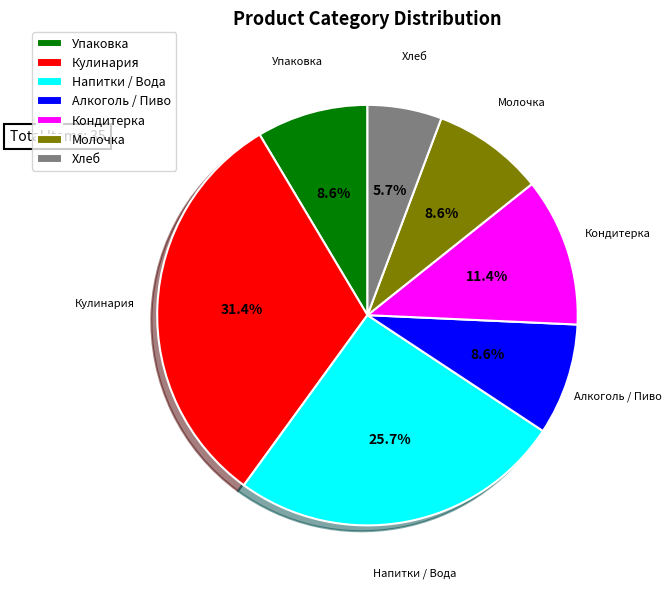

To the nearest percent, what is the difference between the largest and smallest slice percentages?

26%